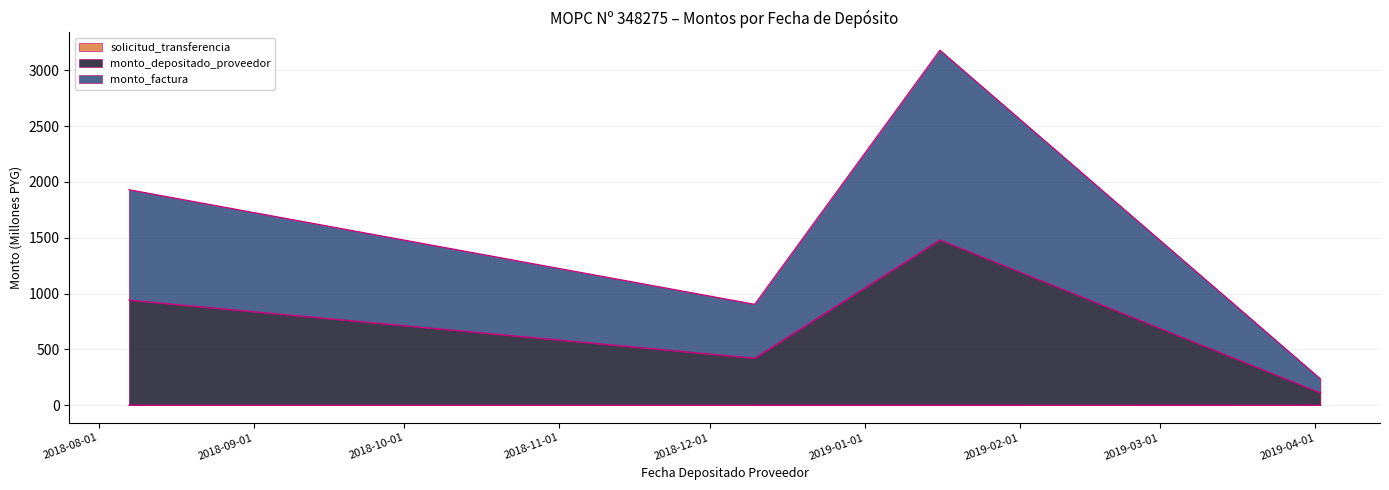

Read the monto_factura value at 2018-08-07.

1931.6